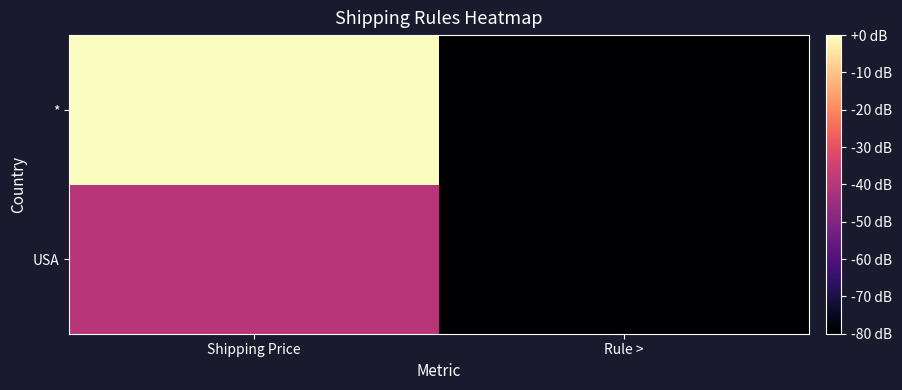

Reading left to right, extract all data points from this chart.

USA: Shipping Price=-40	Rule >=-80
*: Shipping Price=0	Rule >=-80